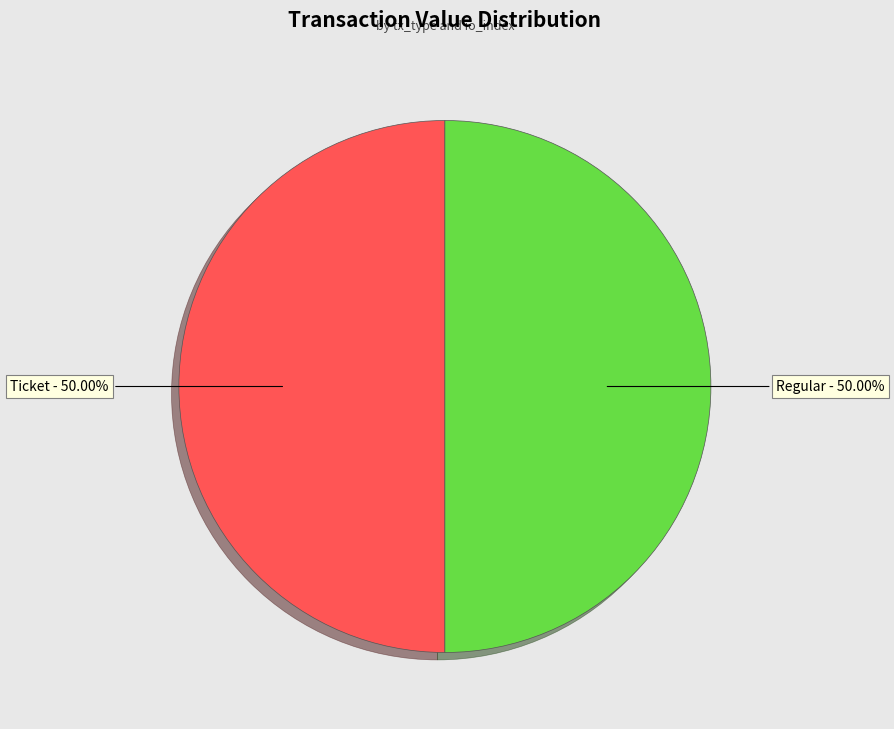

Combined, do Ticket - 50.00% and Regular - 50.00% account for over 50%?

Yes